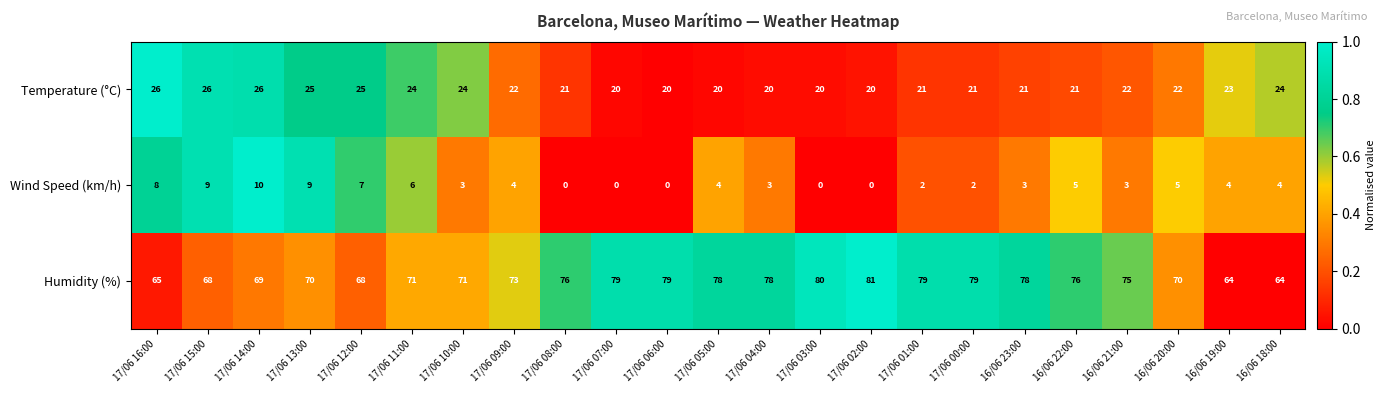

How many series are shown in this chart?

3